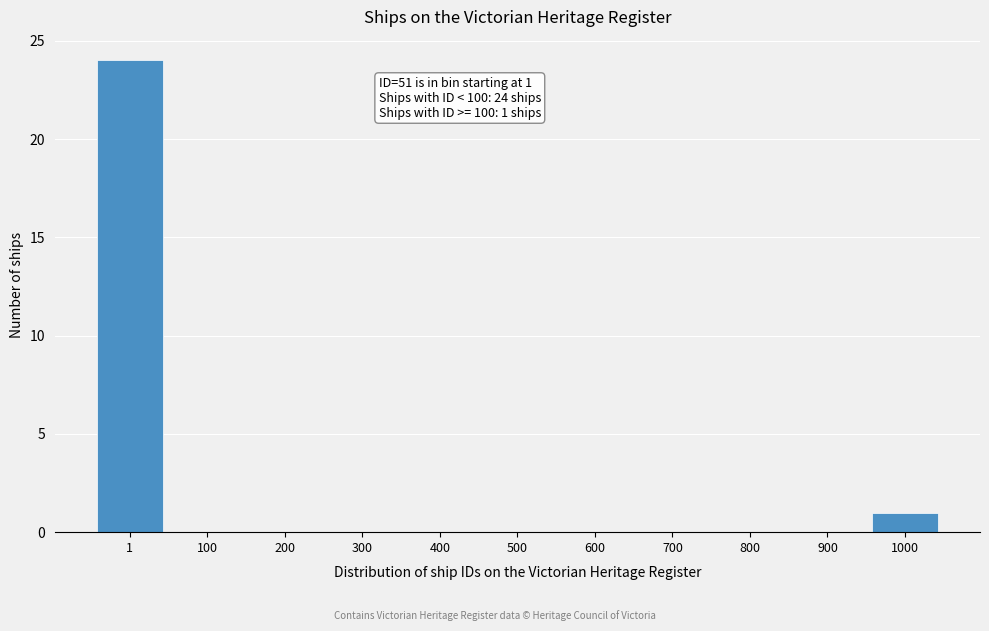

Reading right to left, what are all the values shown in this chart?

1000=1	900=0	800=0	700=0	600=0	500=0	400=0	300=0	200=0	100=0	1=24